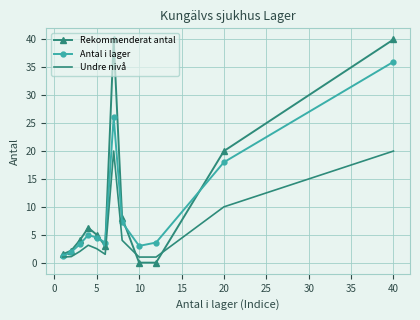

What is the minimum value for Undre nivå?

1.0